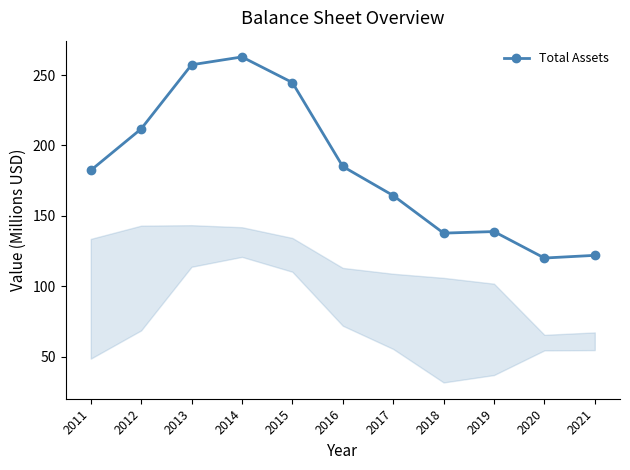

What is the sum of all values?

2027.0